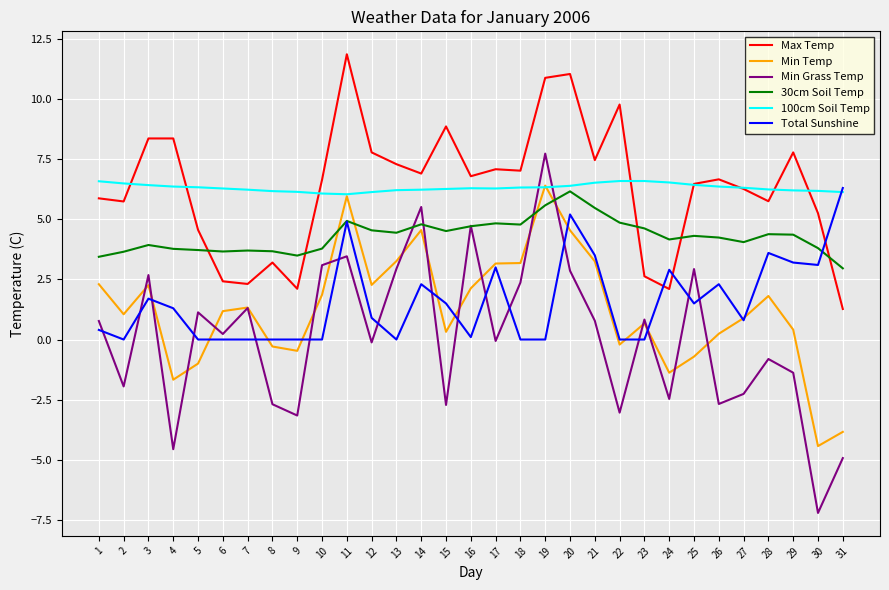

What is the total value across all series at 9?

8.1